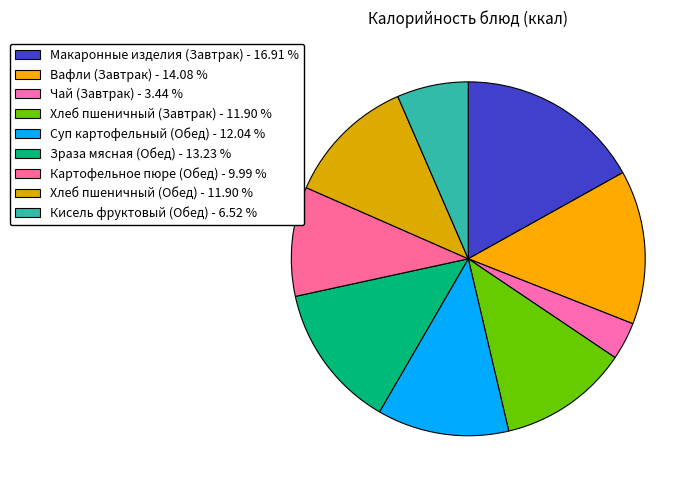

What is the ratio of the value at Хлеб пшеничный (Завтрак) to the value at Хлеб пшеничный (Обед)?

1.0